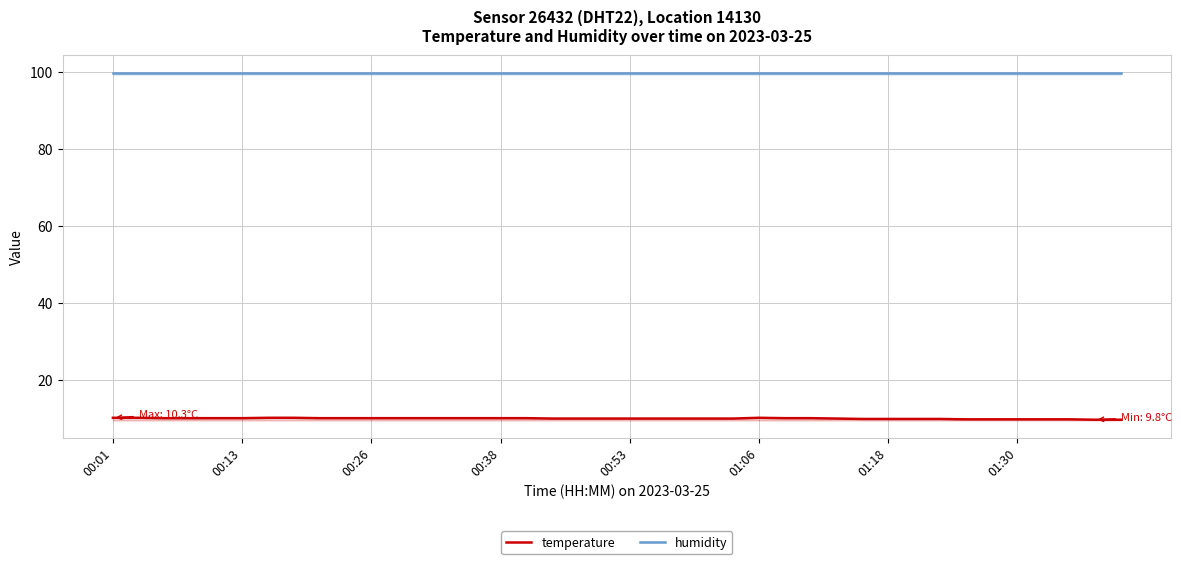

True or false: temperature and humidity cross at least once.

False